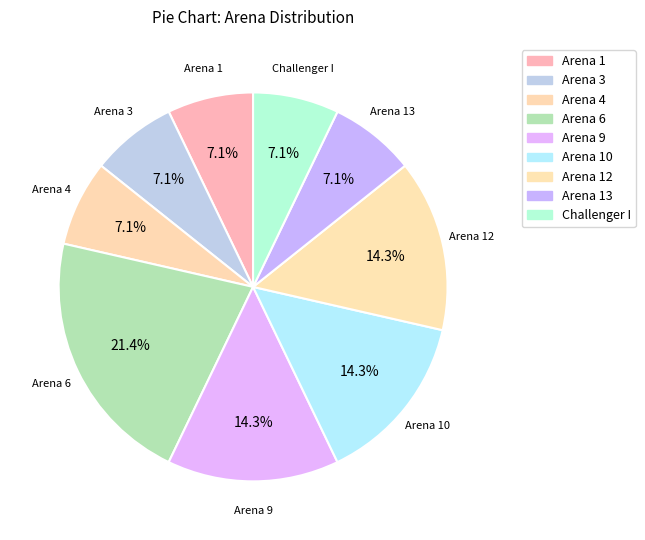

How many slices are in this pie chart?

9